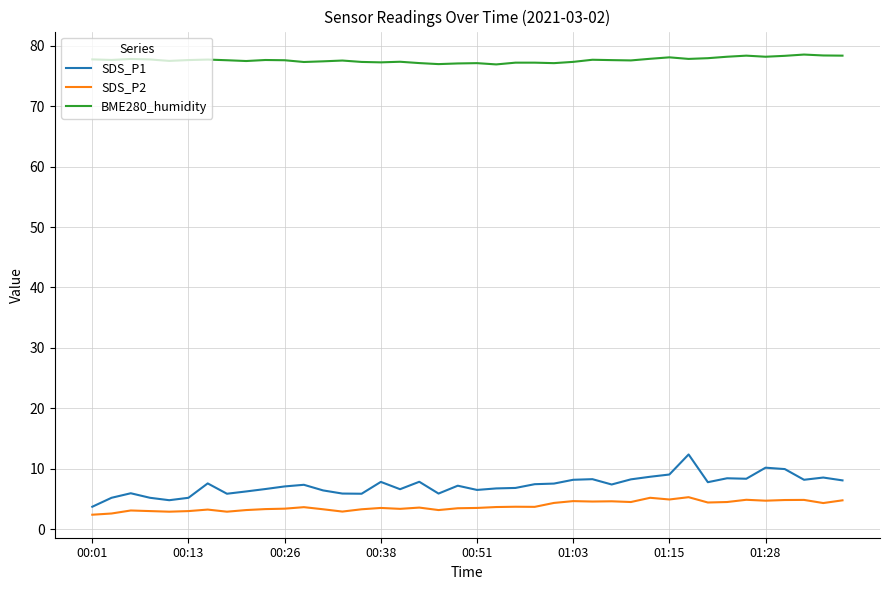

Which series has the largest total across all categories?

BME280_humidity